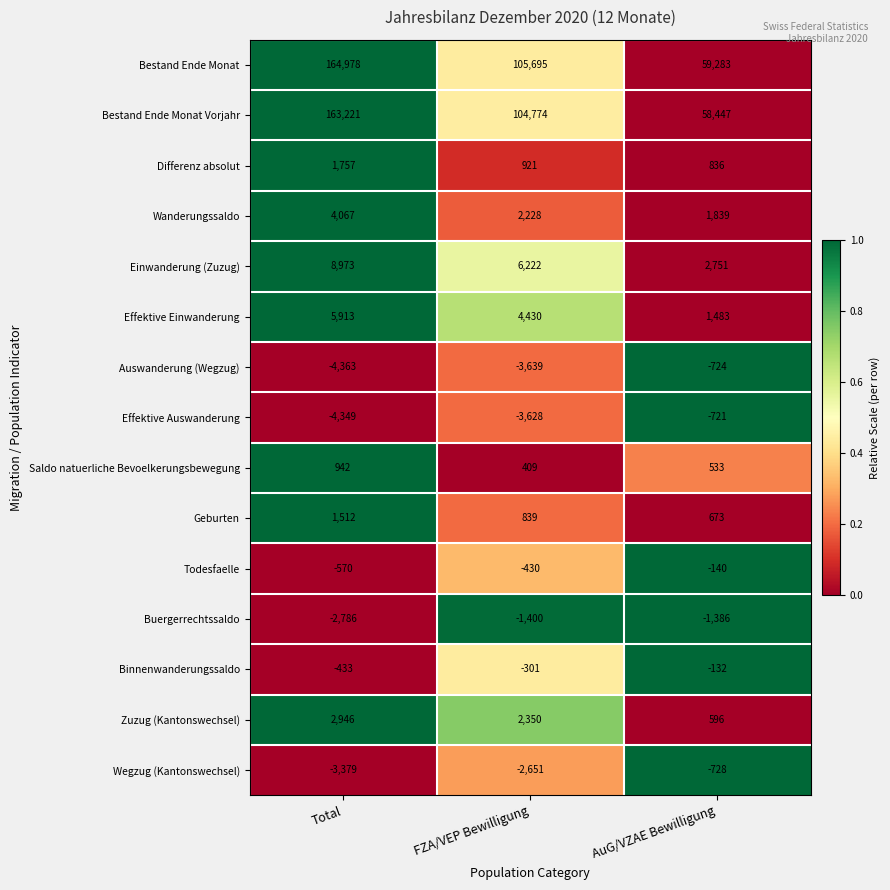

What is the spread (max minus min) of values at FZA/VEP Bewilligung?

109334